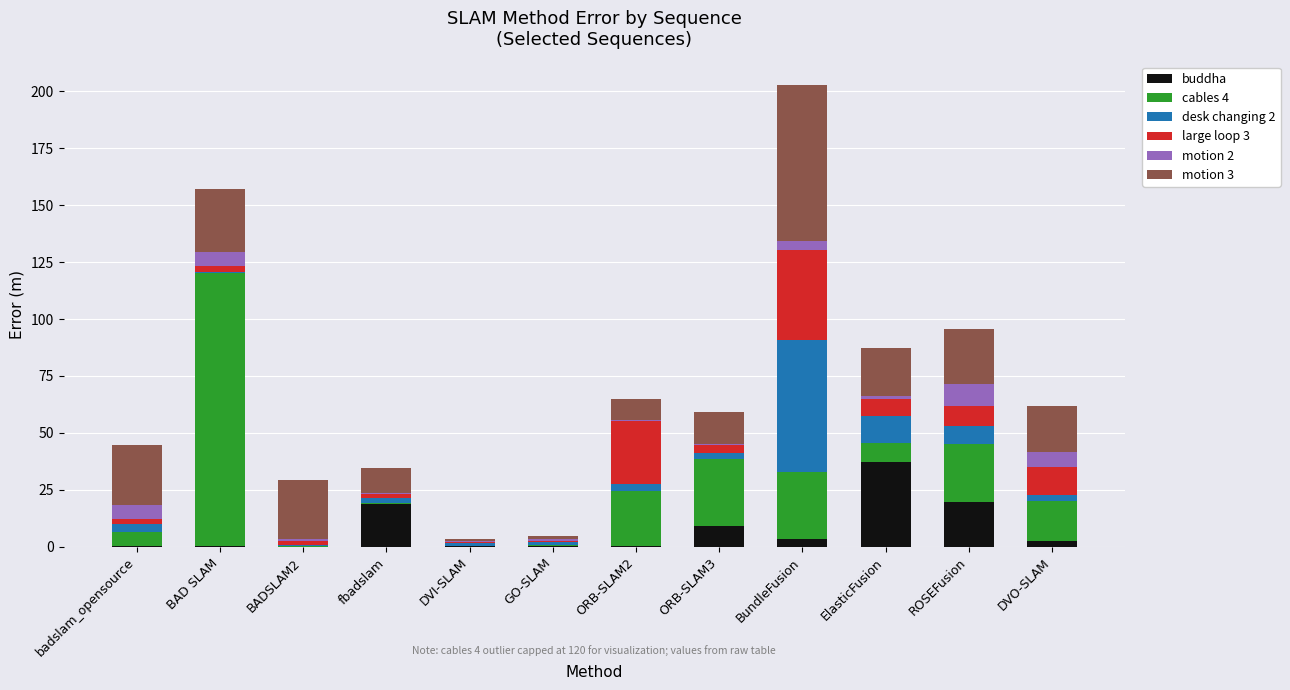

What is the maximum value for buddha?

37.4